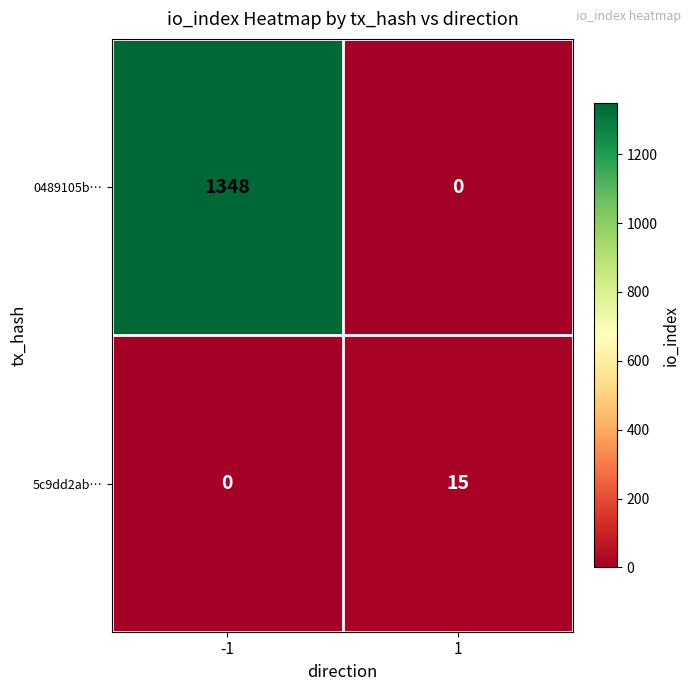

What is the difference between the maximum and minimum values in the 5c9dd2ab… series?

15